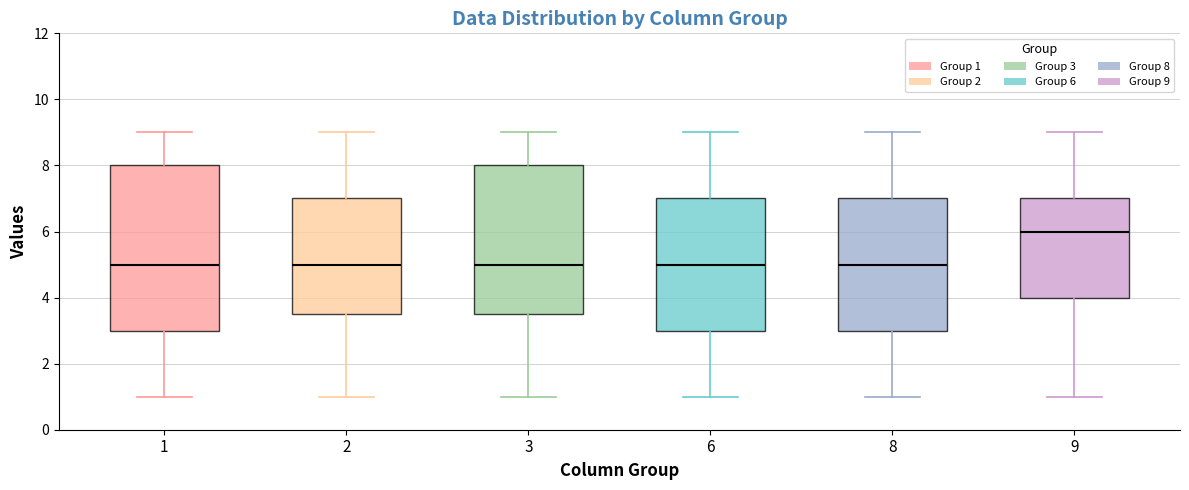

Where does the lower whisker of the box at x = 6 end on the y-axis? The values are not printed on the chart, so give them approximately, as read against the axis.

1.0